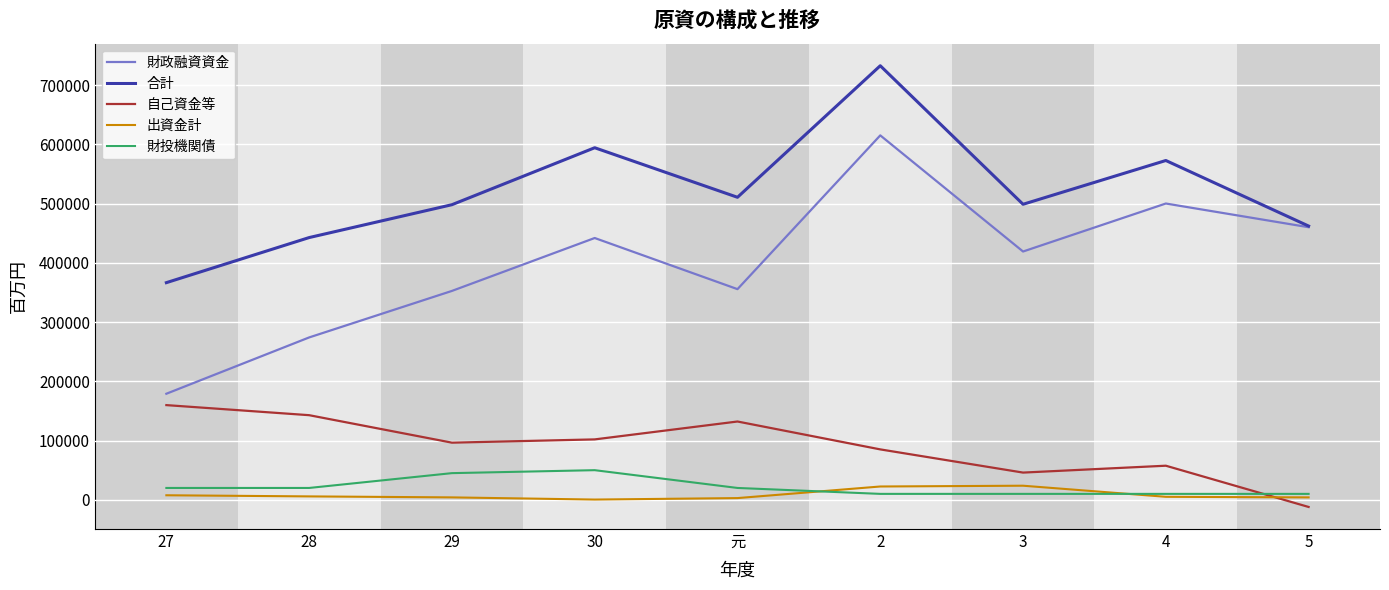

The 自己資金等 series shows 47520 at 2. True or false?

False